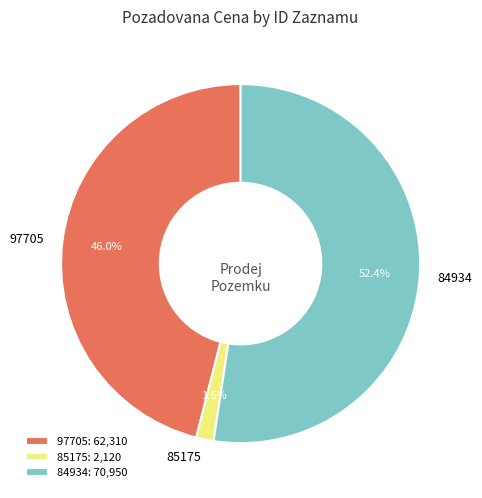

To the nearest percent, what percentage of the pie is 85175?

2%